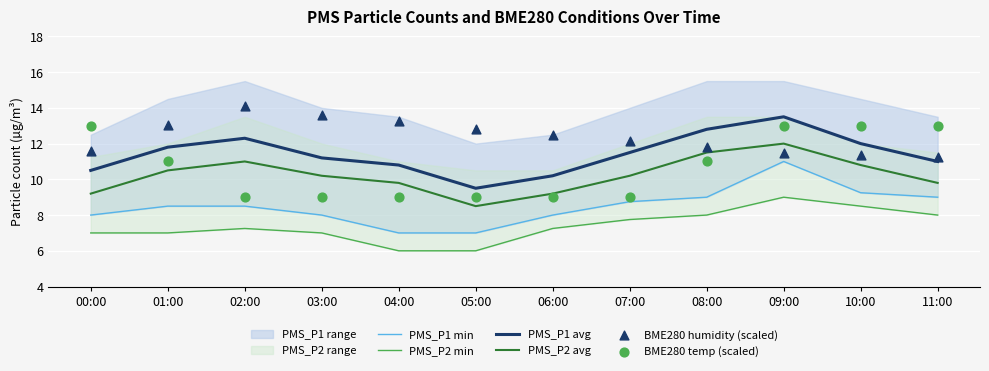

Which series reaches the minimum Y coordinate?

PMS_P2 min